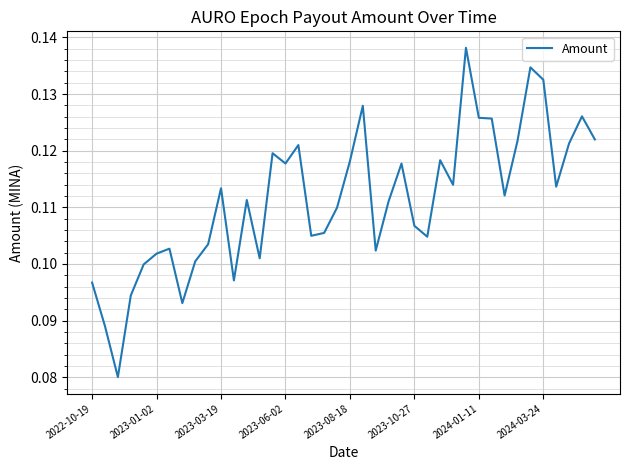

Reading left to right, what are all the values shown in this chart?

0.1	0.1	0.1	0.1	0.1	0.1	0.1	0.1	0.1	0.1	0.1	0.1	0.1	0.1	0.1	0.1	0.1	0.1	0.1	0.1	0.1	0.1	0.1	0.1	0.1	0.1	0.1	0.1	0.1	0.1	0.1	0.1	0.1	0.1	0.1	0.1	0.1	0.1	0.1	0.1